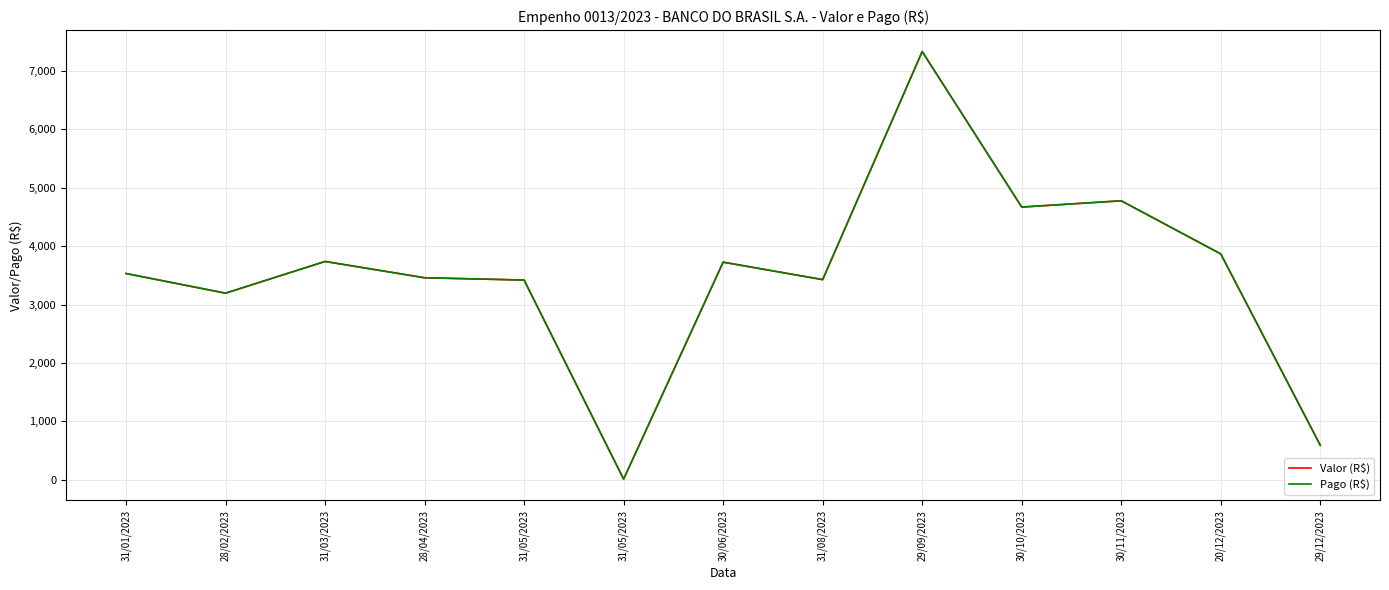

At which category is the sum across all series the highest?

29/09/2023